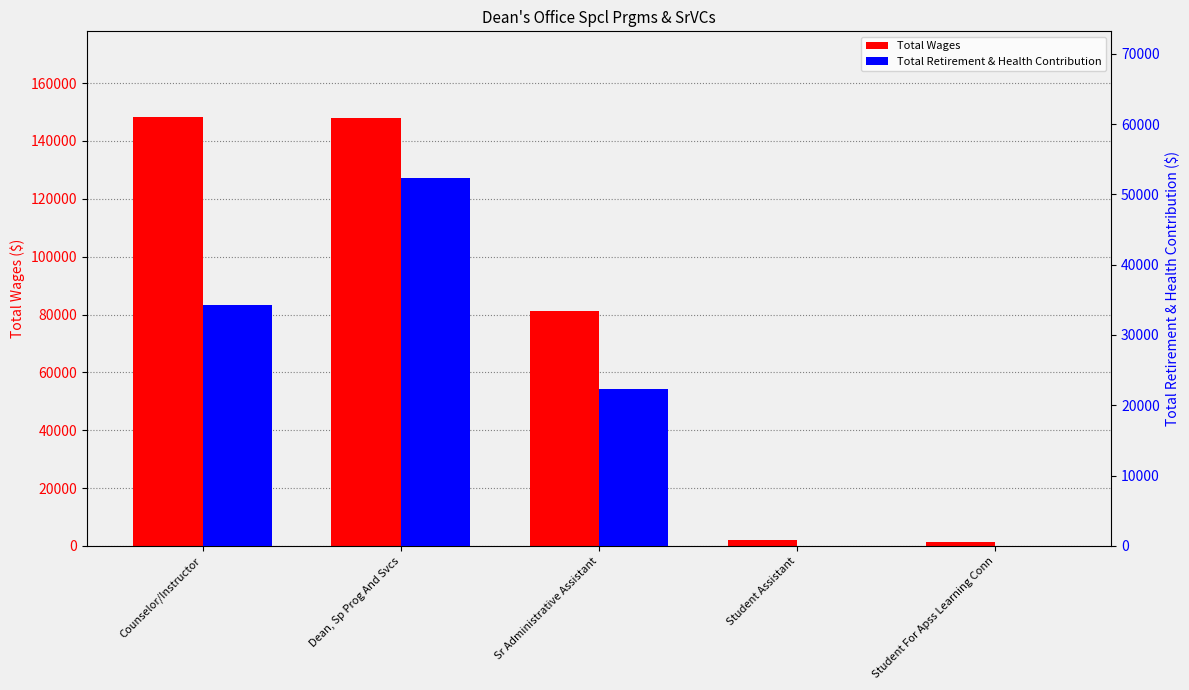

What is the difference between the Total Retirement & Health Contribution values at Sr Administrative Assistant and Counselor/Instructor?

11945